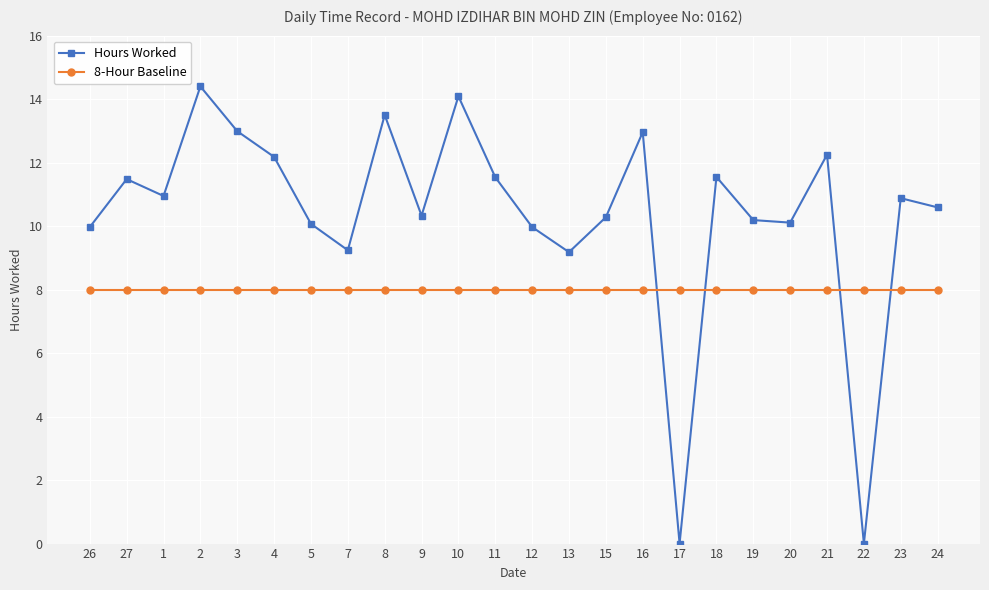

How many categories are shown in the chart?

24